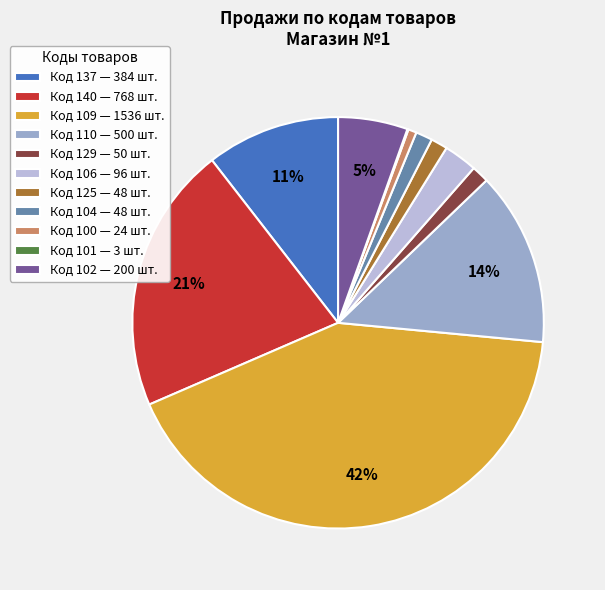

True or false: Код 129 — 50 шт. accounts for 1% of the total.

True